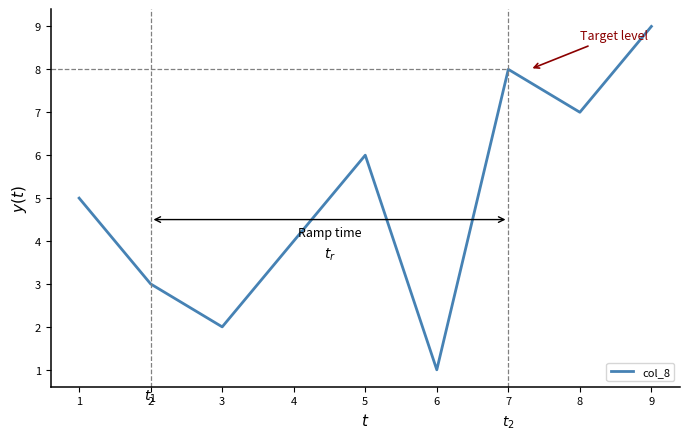

True or false: the data shows 2 at 5.

False